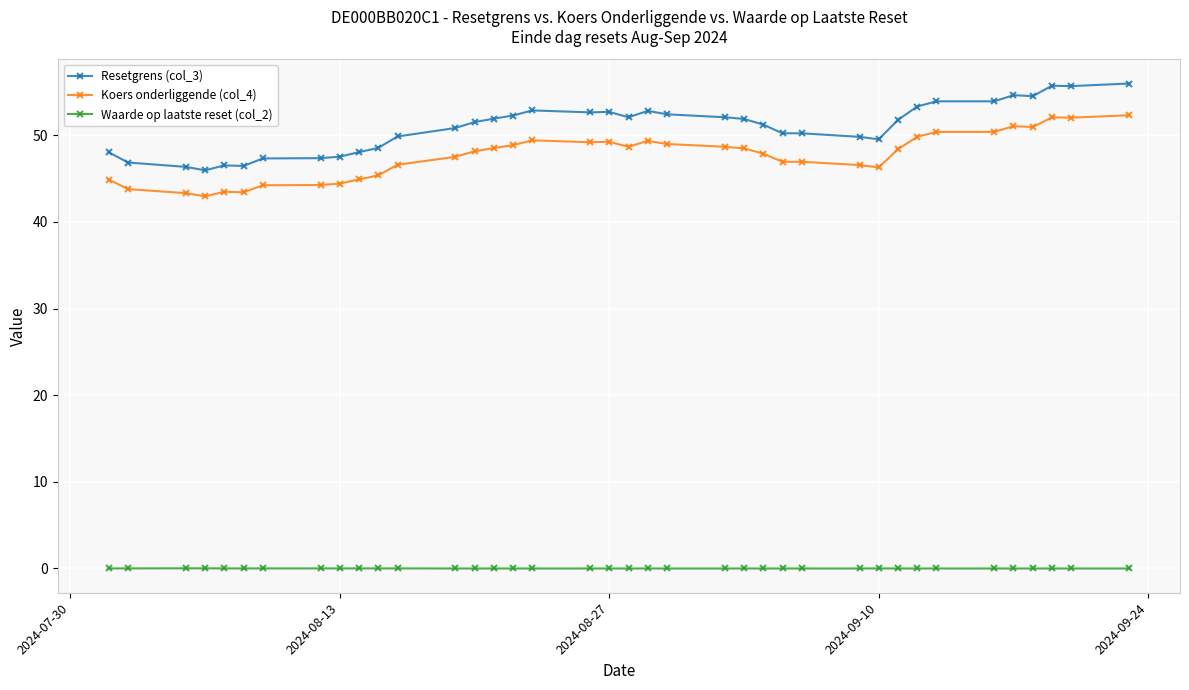

What is the greatest value displayed?

56.0